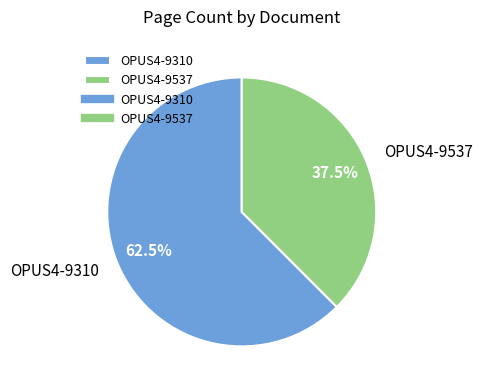

Approximately how many times larger is the value at OPUS4-9537 compared to OPUS4-9310?

0.6